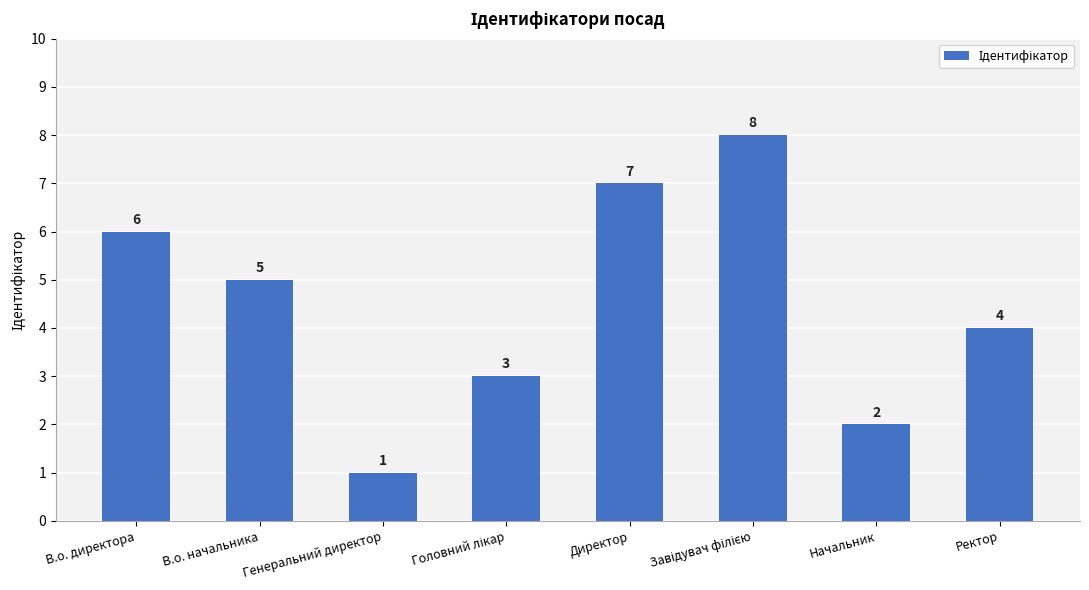

What is the value of the 6th bar from the left?

8